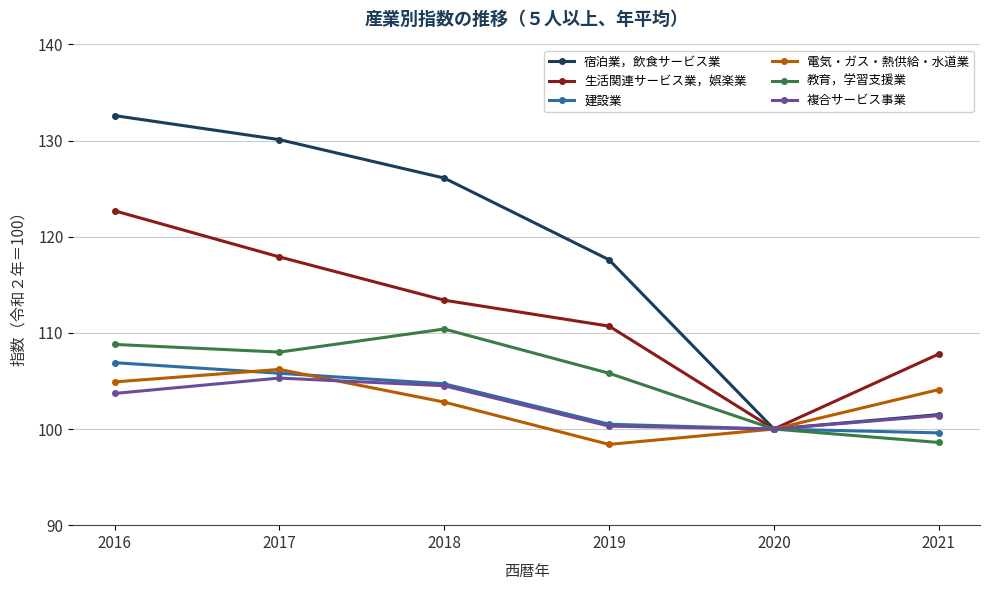

What is the difference between the 電気・ガス・熱供給・水道業 values at 2016 and 2017?

1.3